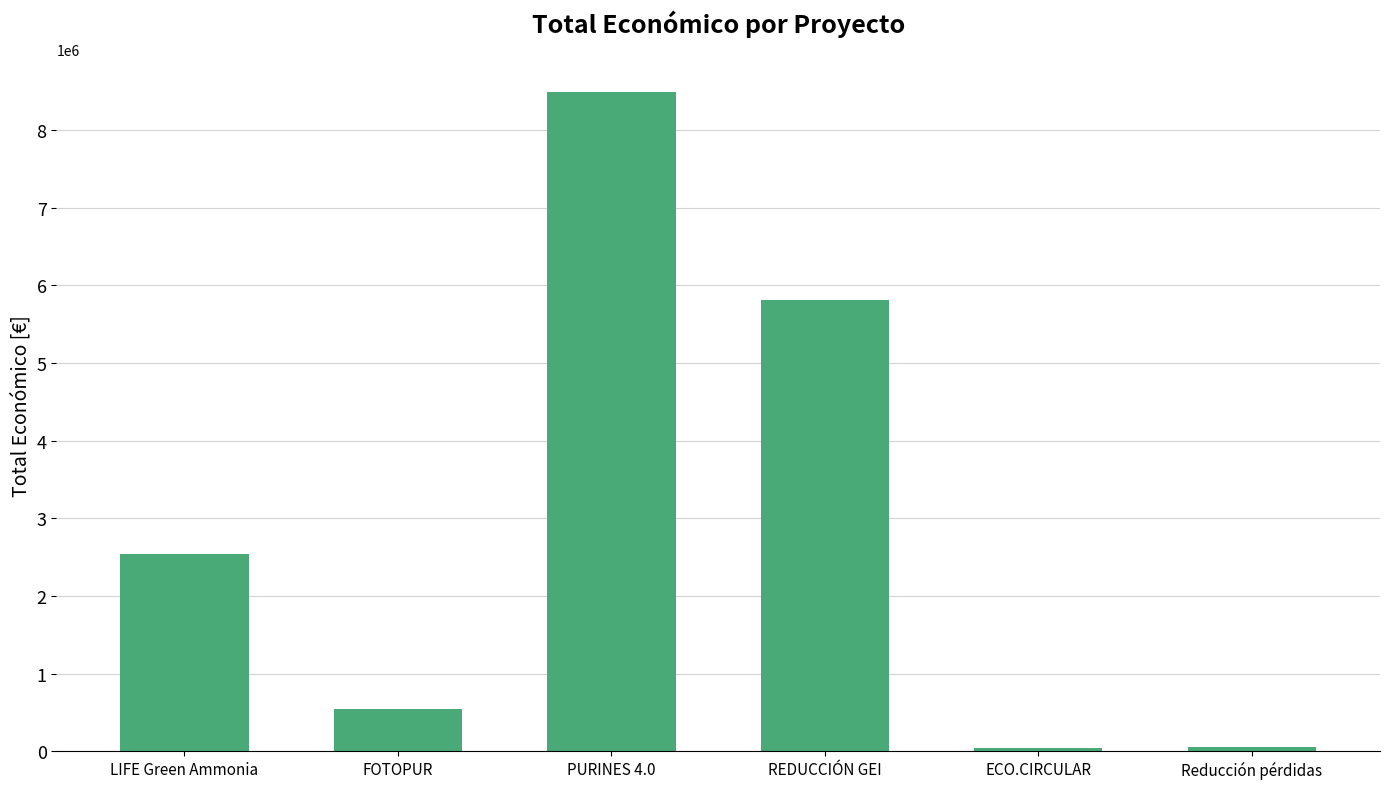

What is the sum of all values?

17475632